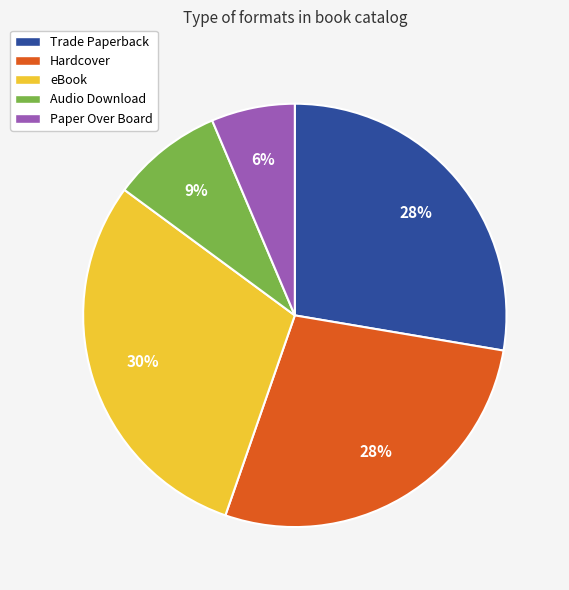

What percentage is the eBook slice, to the nearest percent?

30%